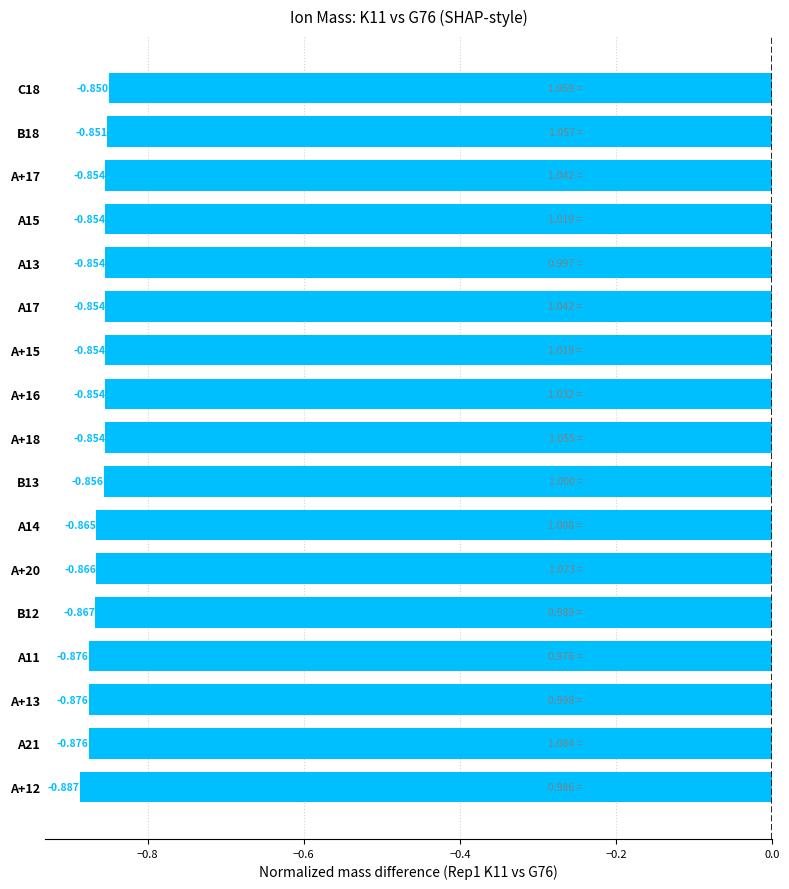

At which category does the chart reach its minimum across all series?

A+12